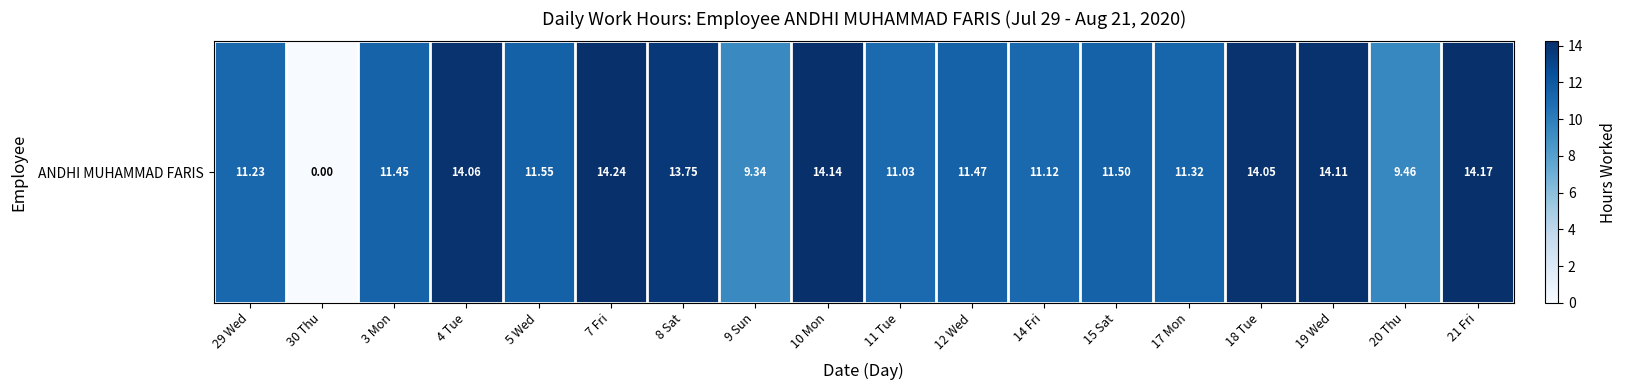

Rank the categories by value from lowest to highest.

30 Thu, 9 Sun, 20 Thu, 11 Tue, 14 Fri, 29 Wed, 17 Mon, 3 Mon, 12 Wed, 15 Sat, 5 Wed, 8 Sat, 18 Tue, 4 Tue, 19 Wed, 10 Mon, 21 Fri, 7 Fri